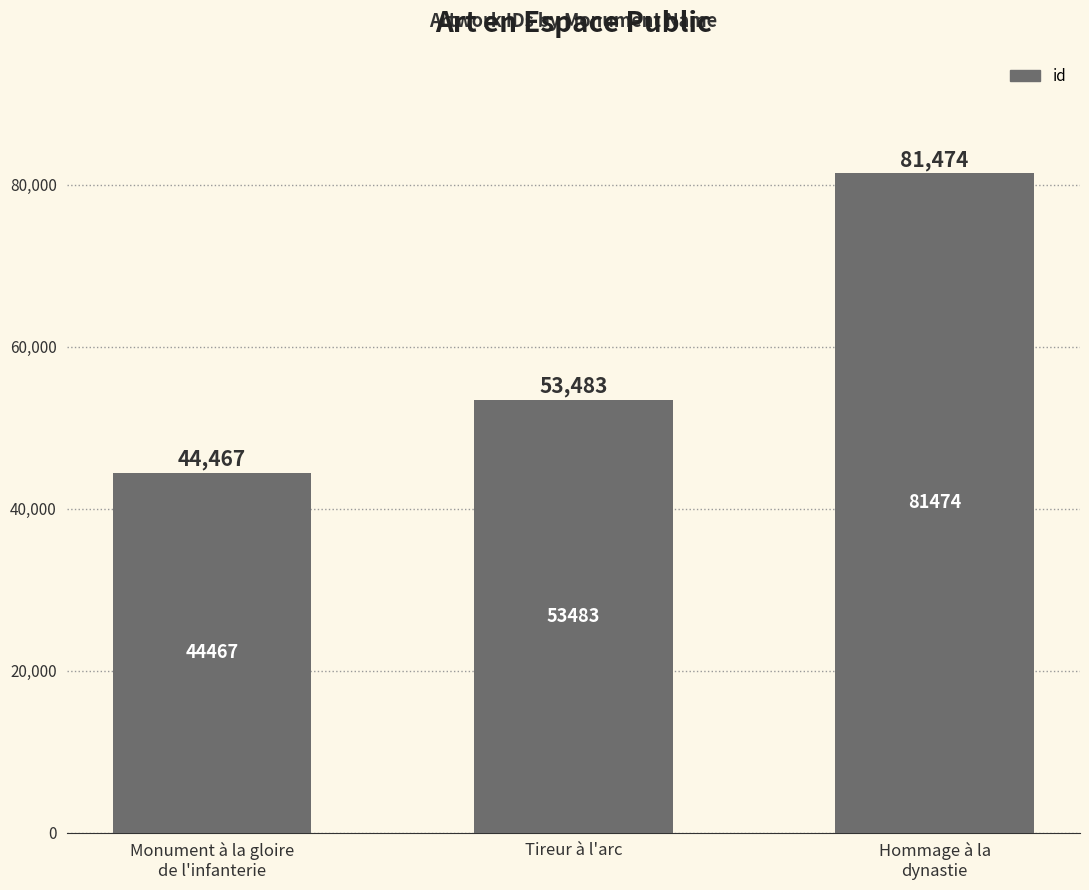

Which has a higher value, Monument à la gloire
de l'infanterie or Hommage à la
dynastie?

Hommage à la
dynastie